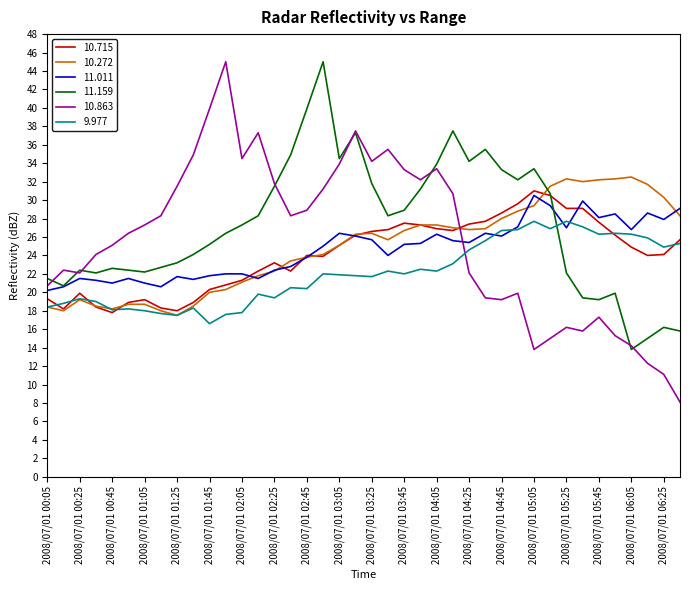

What is the greatest value displayed?

45.0